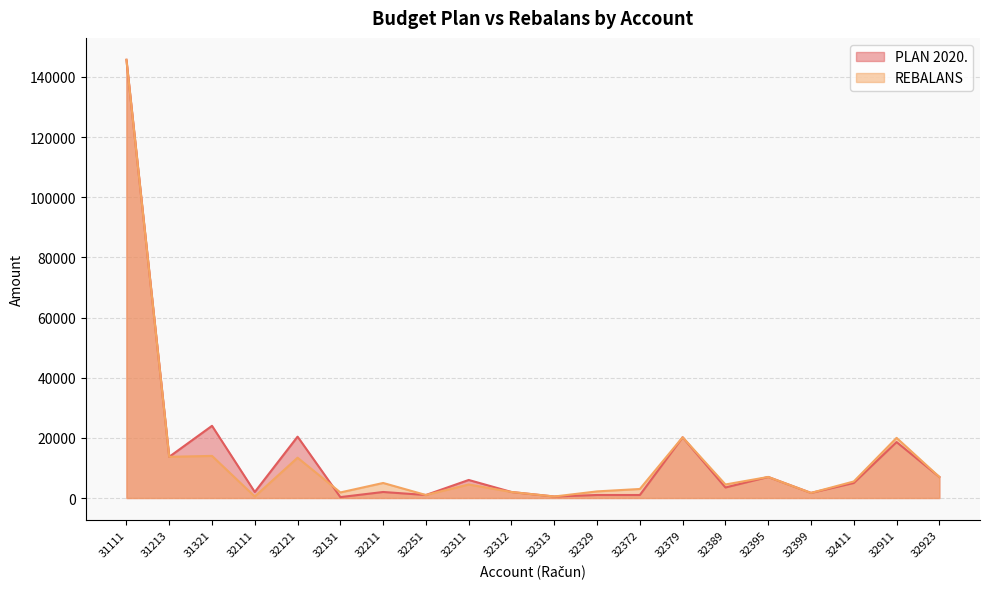

How many interior local peaks does the REBALANS series have?

7